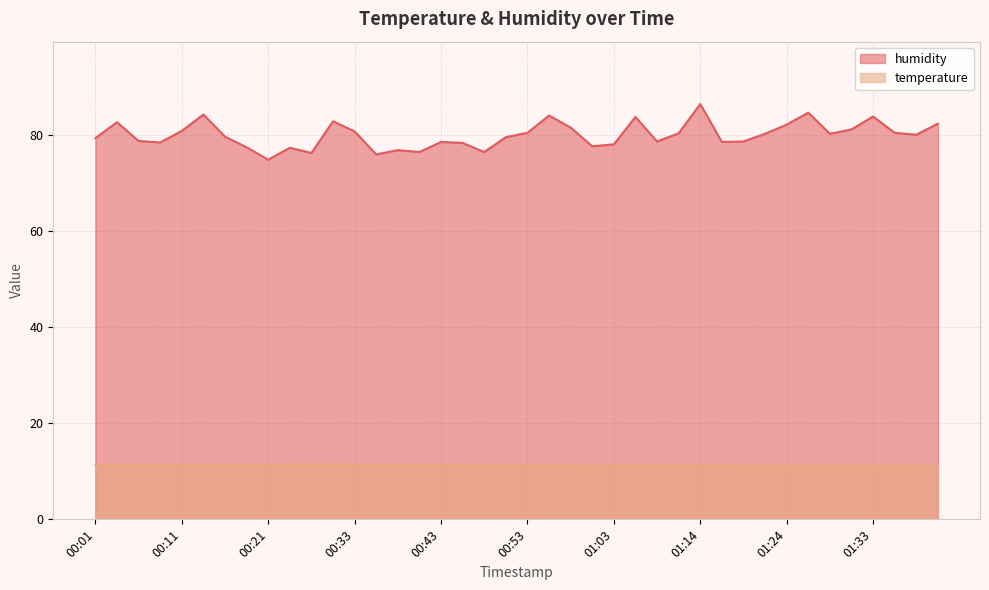

Where is temperature nearest to the value 11?

01:01